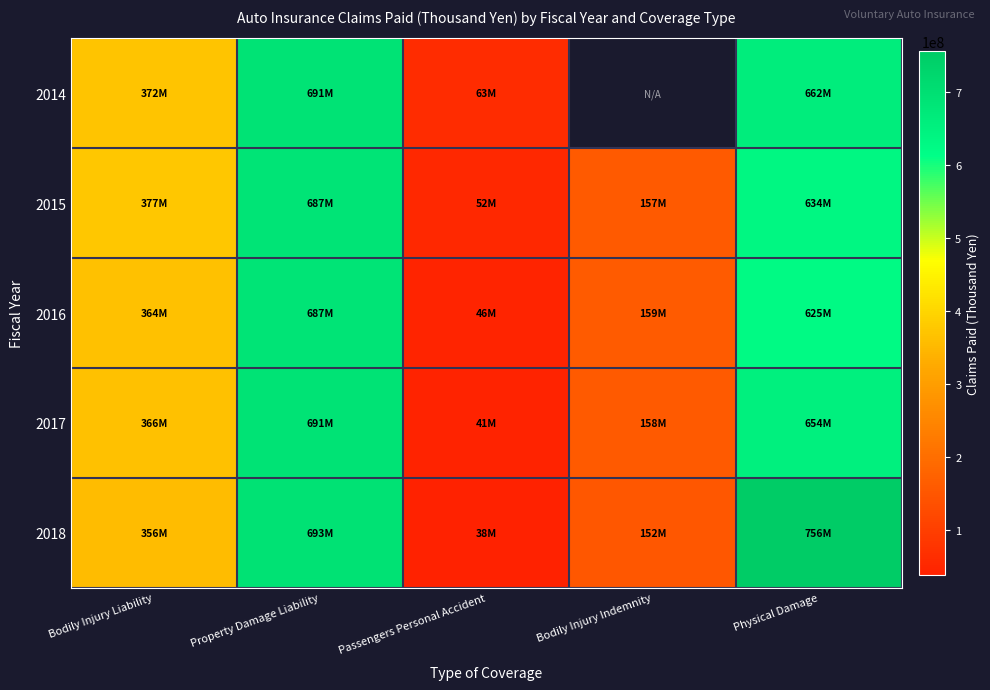

How many positive values does the 2014 series have?

4